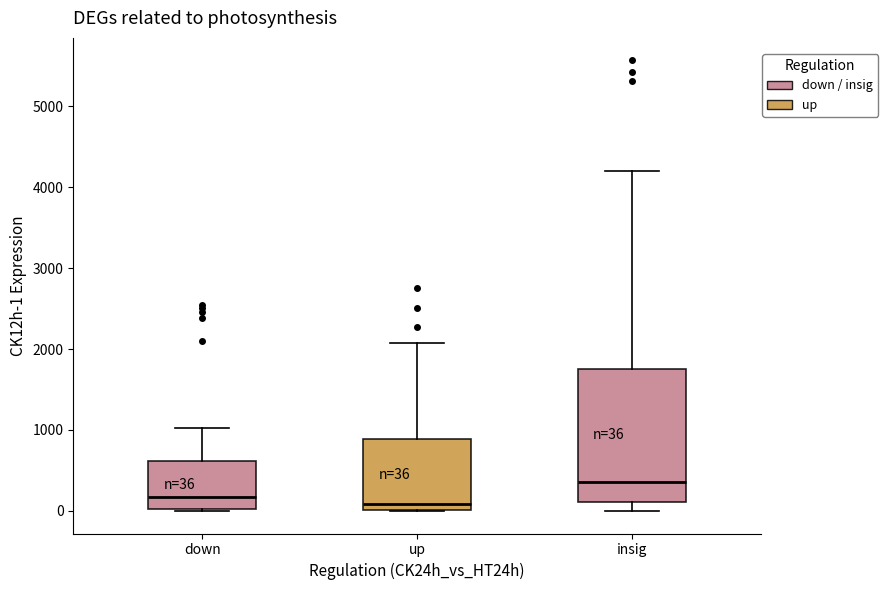

Comparing the boxes themselves (not the whiskers), which one is the tallest?

insig